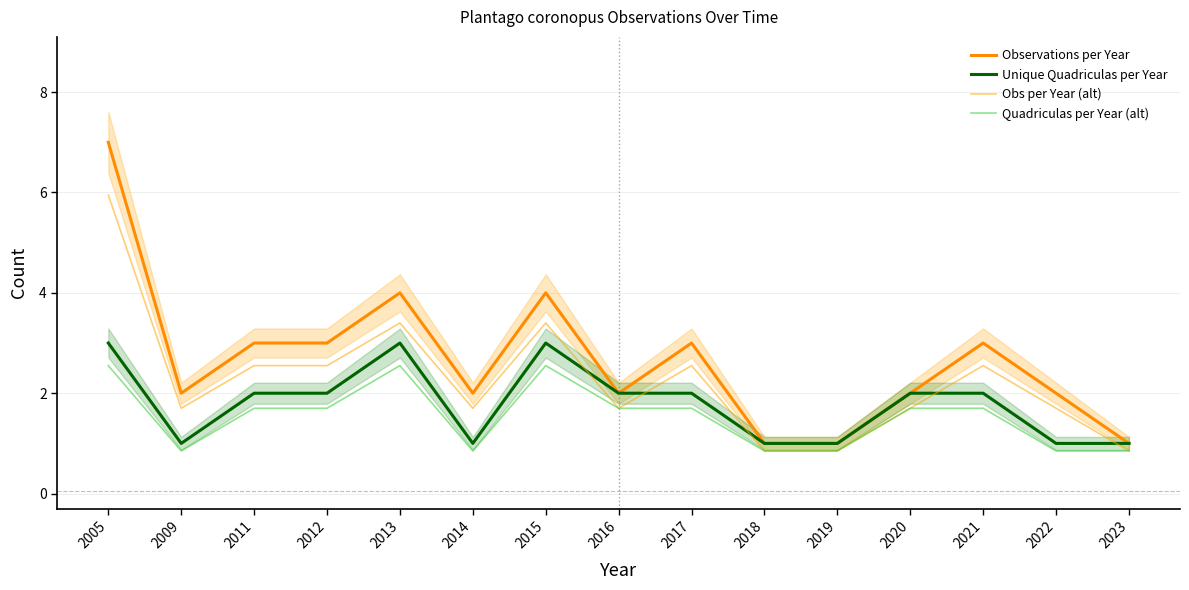

Where is the first local minimum for Unique Quadriculas per Year?

2009